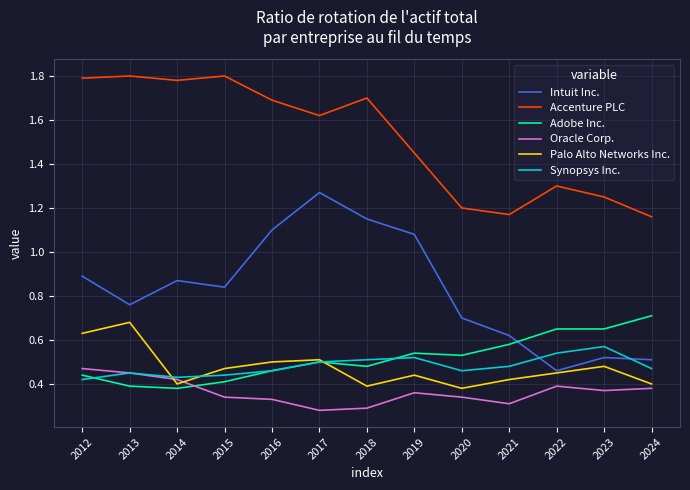

Between 2019 and 2023, which series saw the biggest shift?

Intuit Inc.